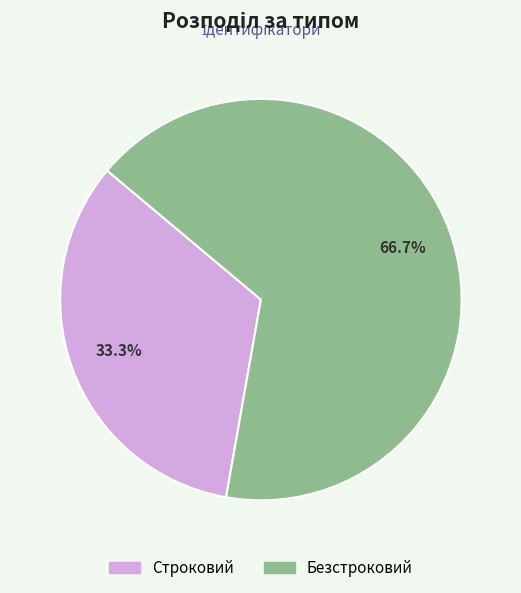

Approximately how many times larger is the value at Безстроковий compared to Строковий?

2.0